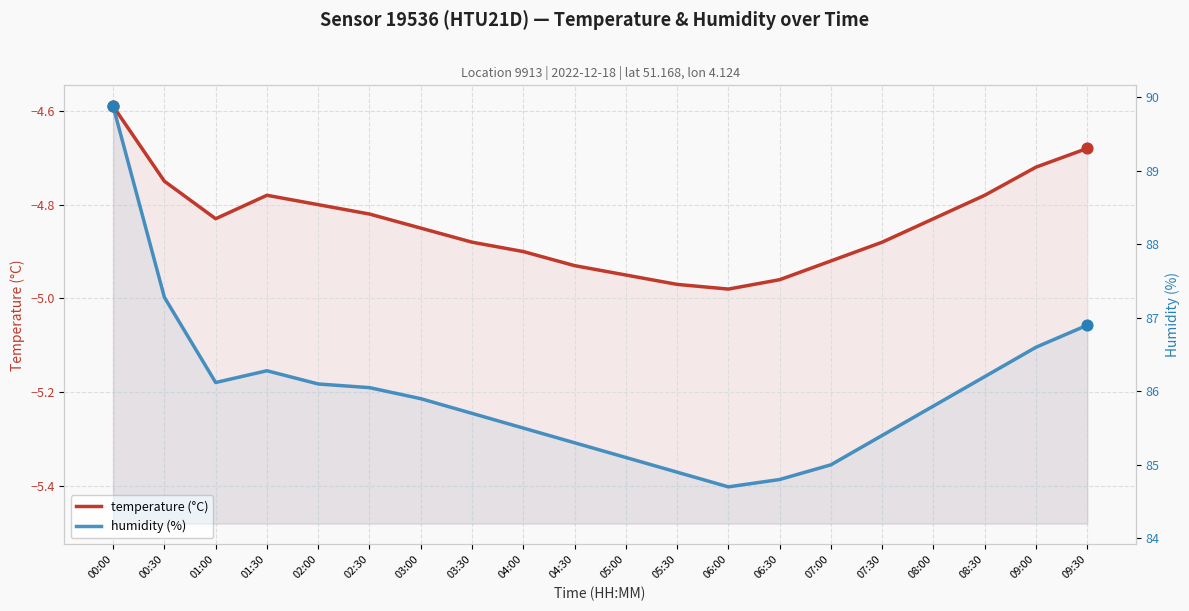

At which category is the sum across all series the highest?

00:00